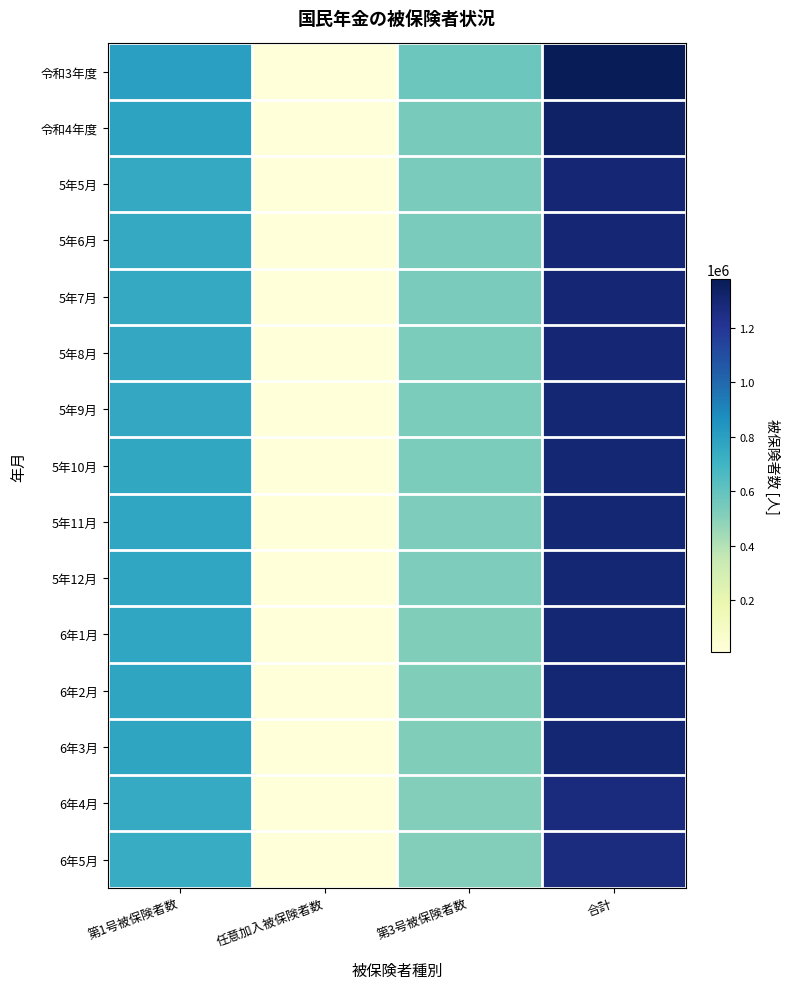

Which series has the widest spread of values?

令和3年度